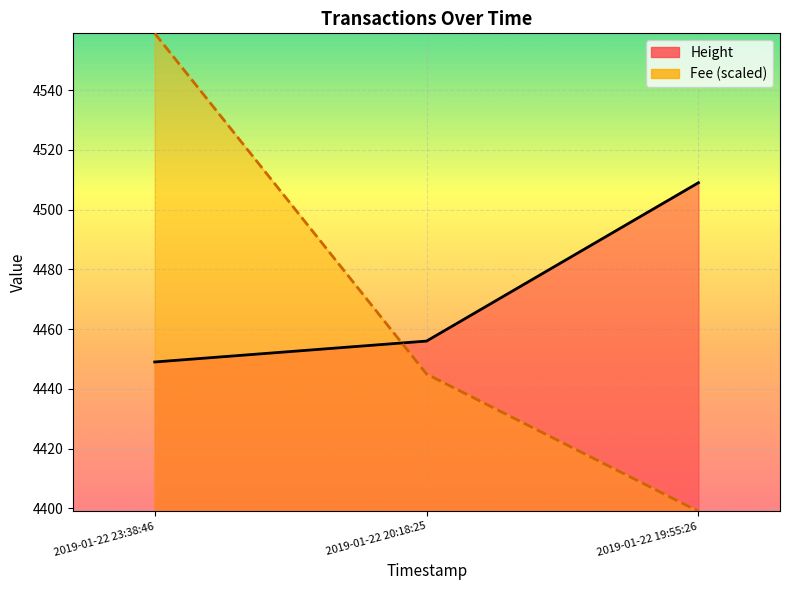

Rank the series by their maximum value, from highest to lowest.

Fee (scaled), Height